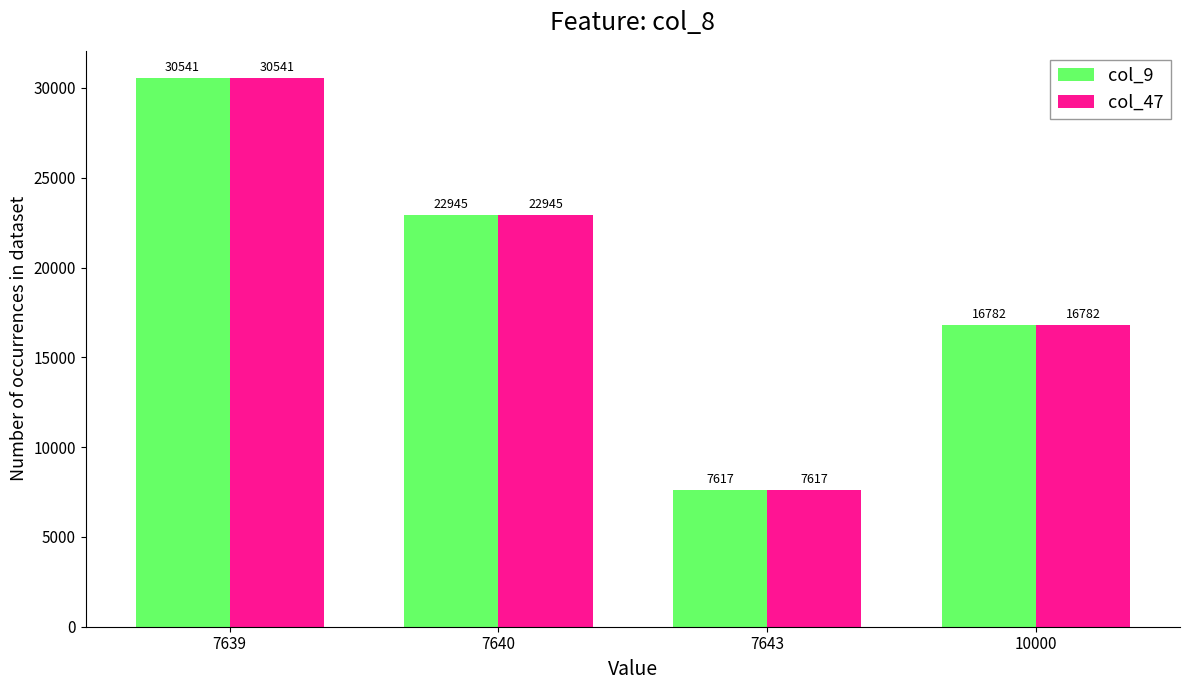

At which category is the sum across all series the highest?

7639